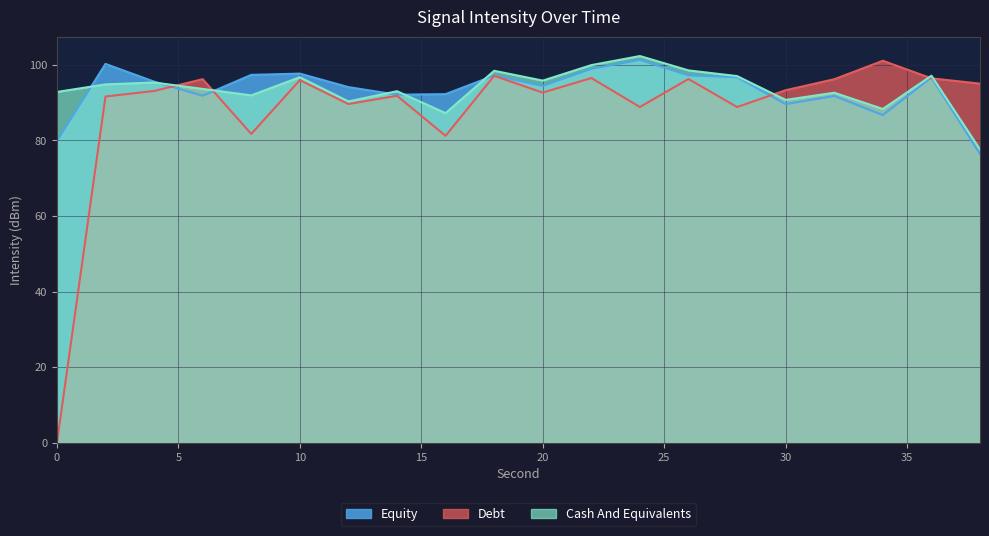

At how many categories does at least one series exceed 60?

20